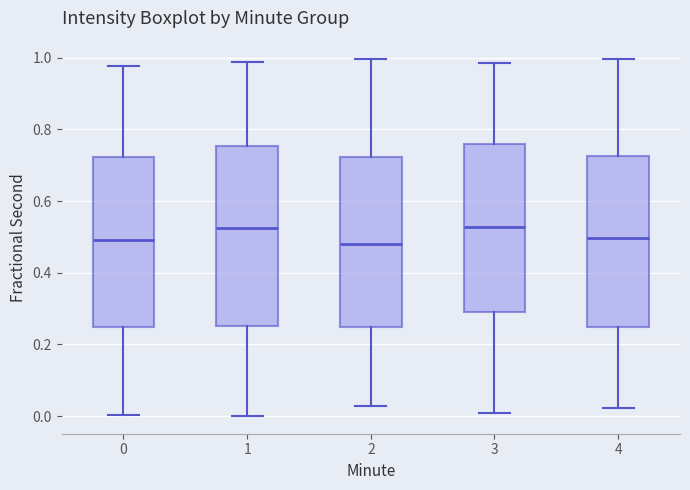

Where is the upper edge of the box at x = 1 on the y-axis? The values are not printed on the chart, so give them approximately, as read against the axis.

0.76